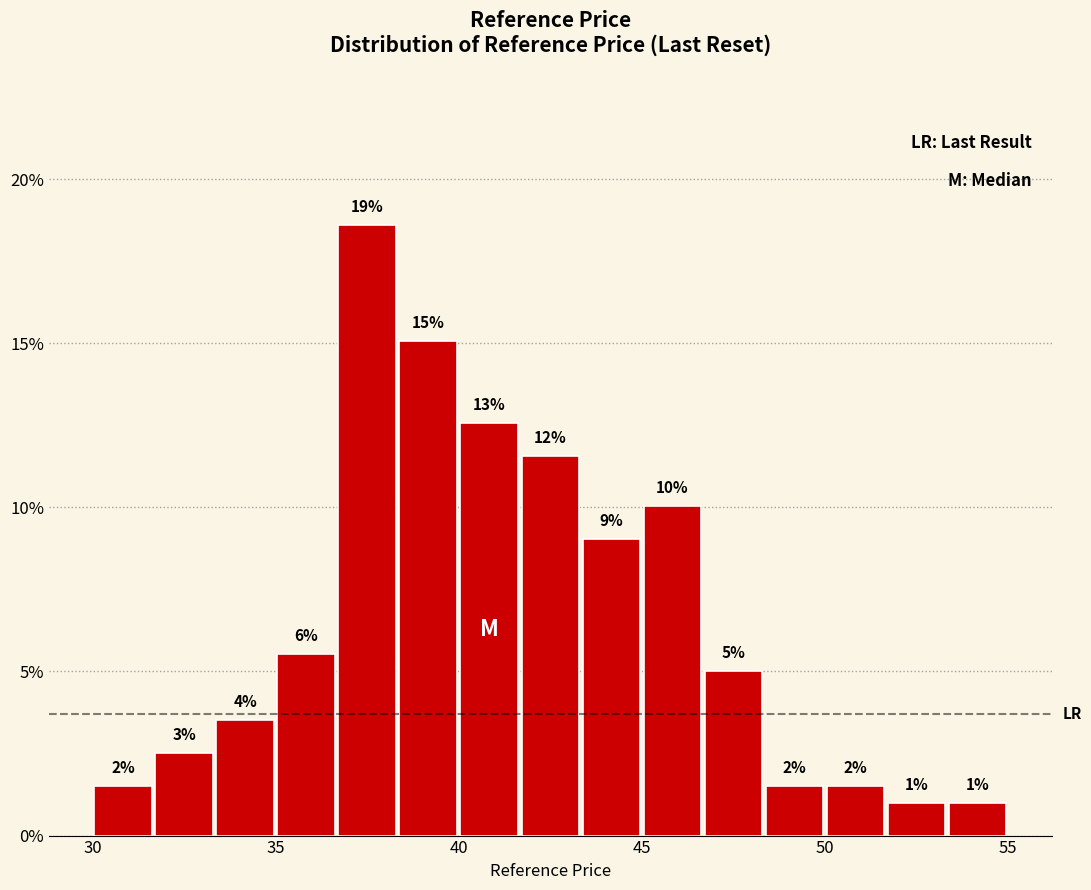

Around what value on the x-axis is the tallest bar? Give the approximate position of its centre, as read against the axis.

37.5